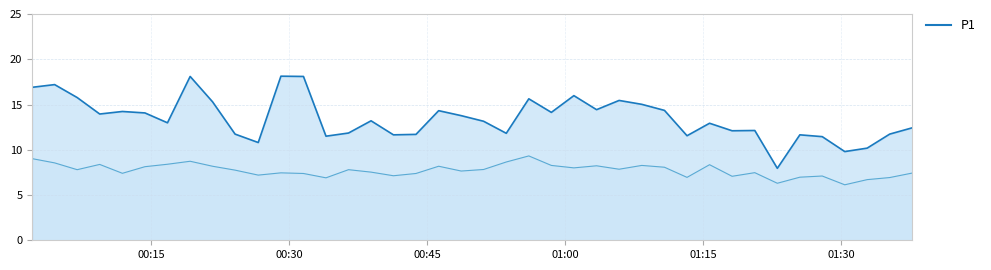

How many interior local valleys does the P2_line series have?

12